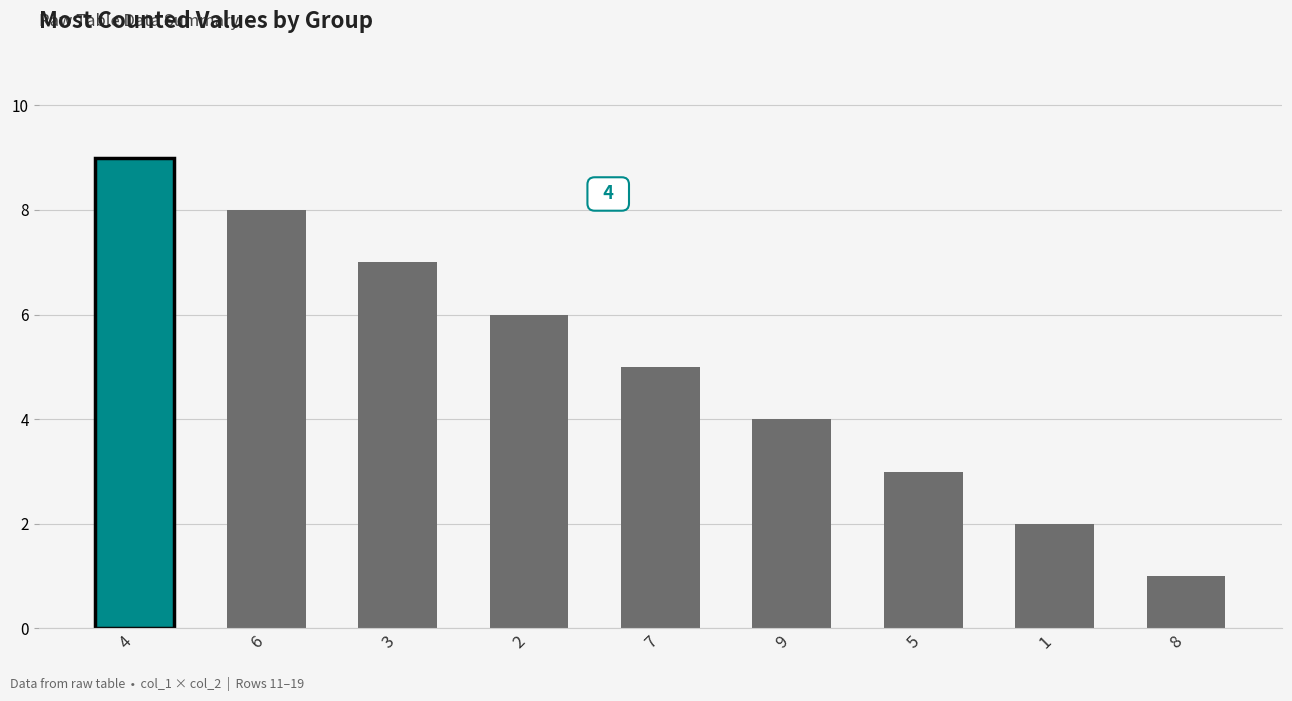

What is the difference between the values at 5 and 1?

1